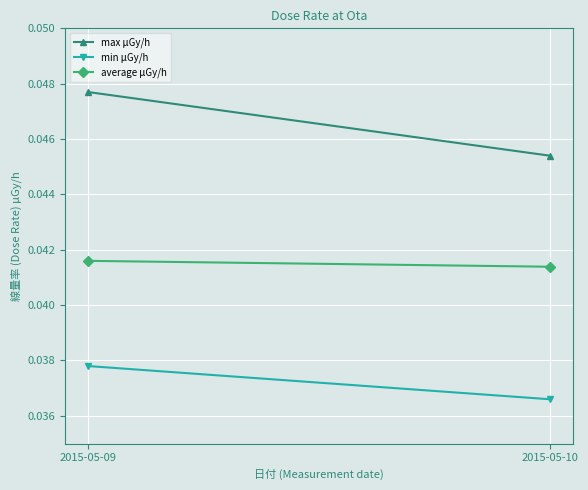

Is the value of average μGy/h at 2015-05-09 greater than the value of min μGy/h at 2015-05-09?

Yes